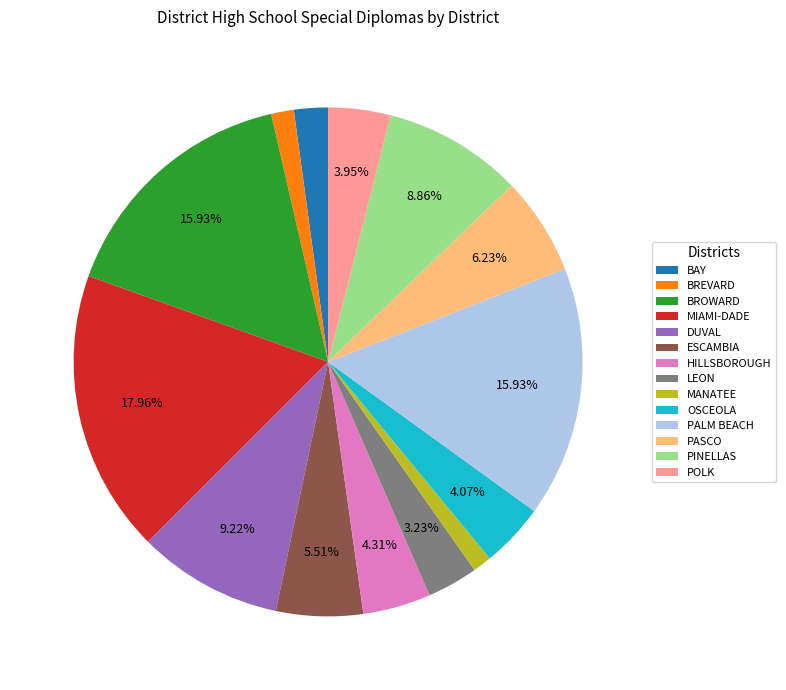

What percentage is the BREVARD slice, to the nearest percent?

1%